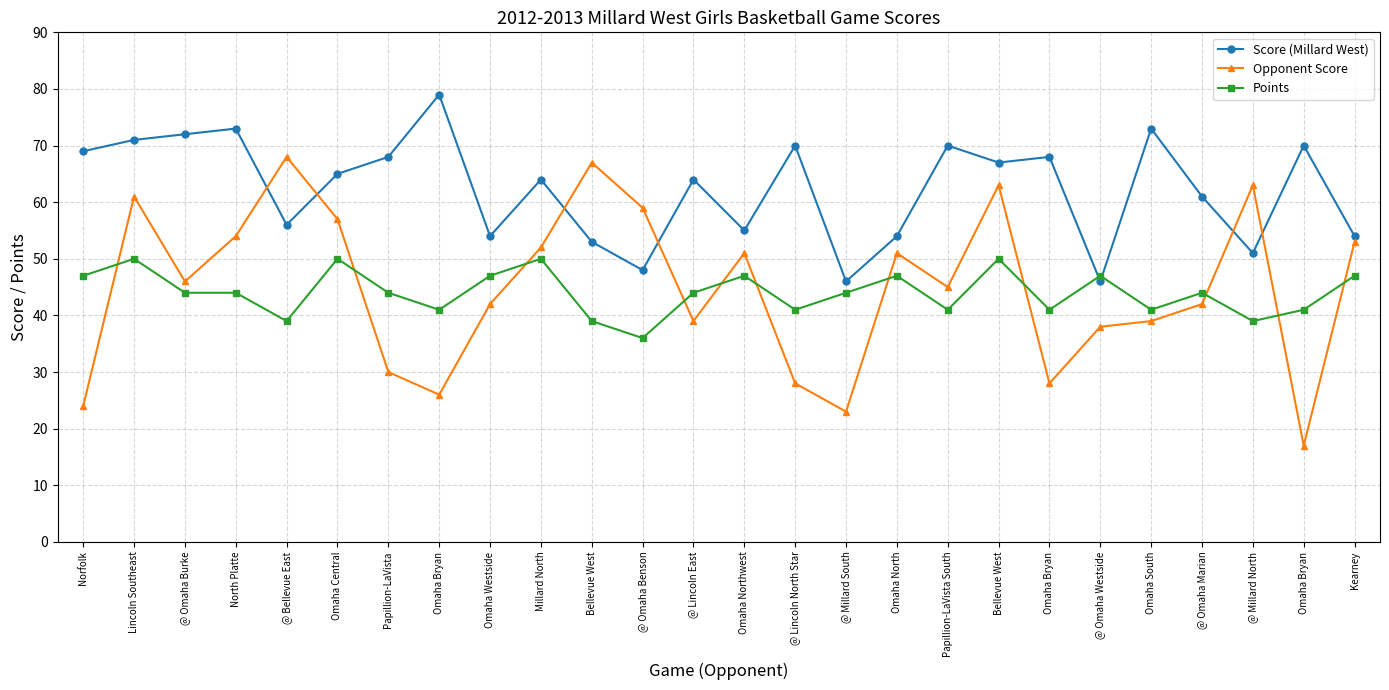

Reading right to left, what are all the values shown in this chart?

Score (Millard West): 54	70	51	61	73	46	68	67	70	54	46	70	55	64	48	53	64	54	79	68	65	56	73	72	71	69
Opponent Score: 53	17	63	42	39	38	28	63	45	51	23	28	51	39	59	67	52	42	26	30	57	68	54	46	61	24
Points: 47	41	39	44	41	47	41	50	41	47	44	41	47	44	36	39	50	47	41	44	50	39	44	44	50	47